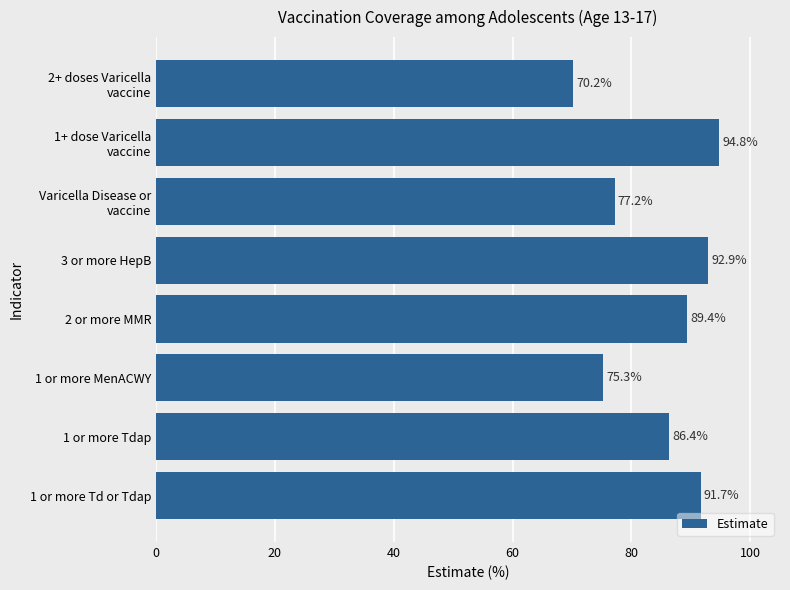

Reading bottom to top, list all the values displayed in this chart.

91.7	86.4	75.3	89.4	92.9	77.2	94.8	70.2